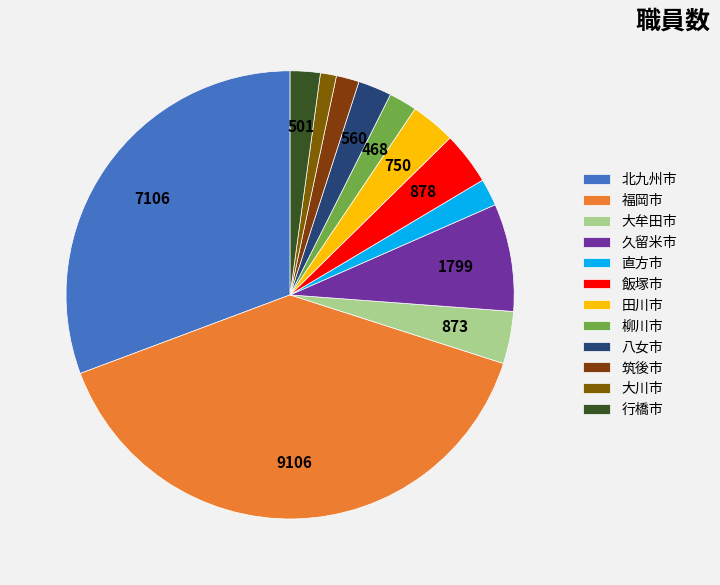

The 行橋市 slice represents 8% of the pie. True or false?

False